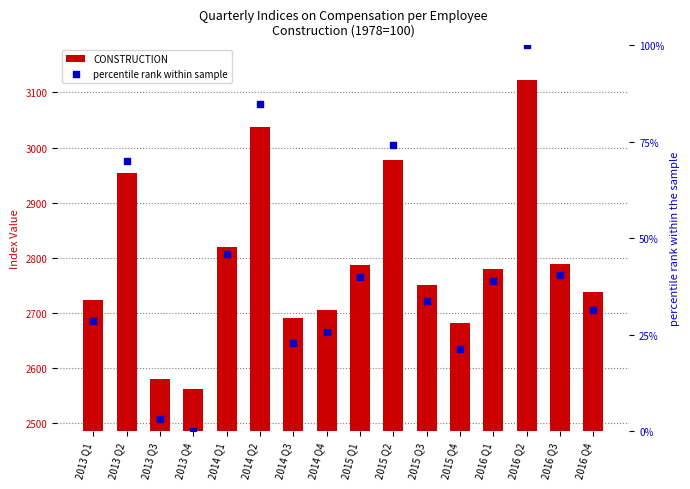

Which series has the largest Y range (max minus min)?

CONSTRUCTION